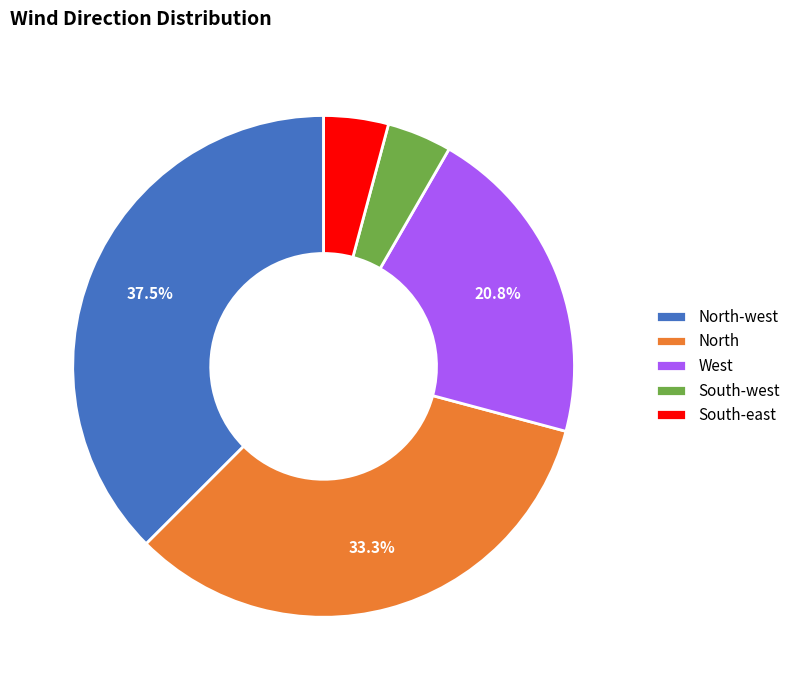

Does North represent more than half of the total?

No